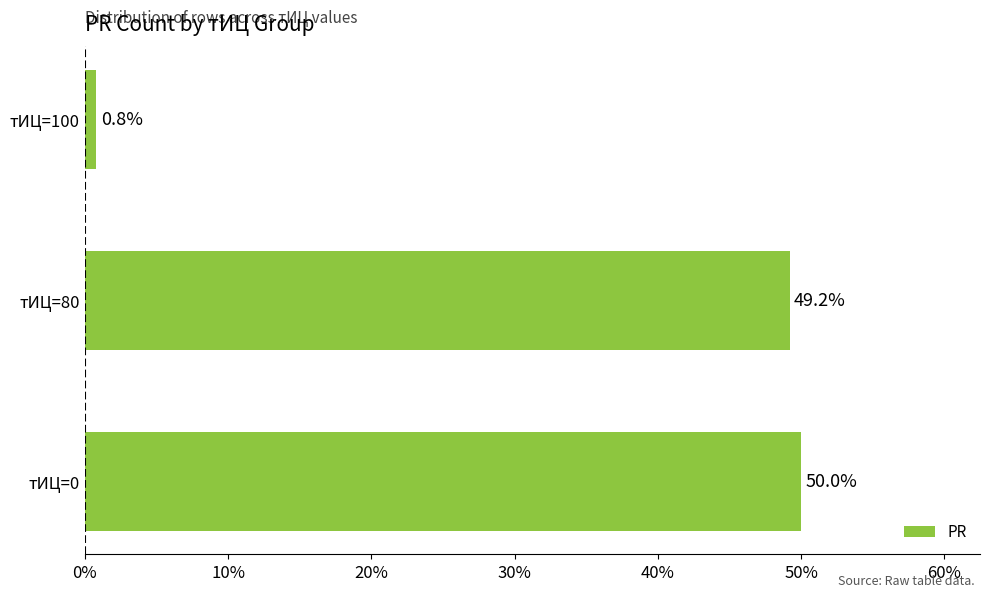

Are the bars horizontal?

Yes